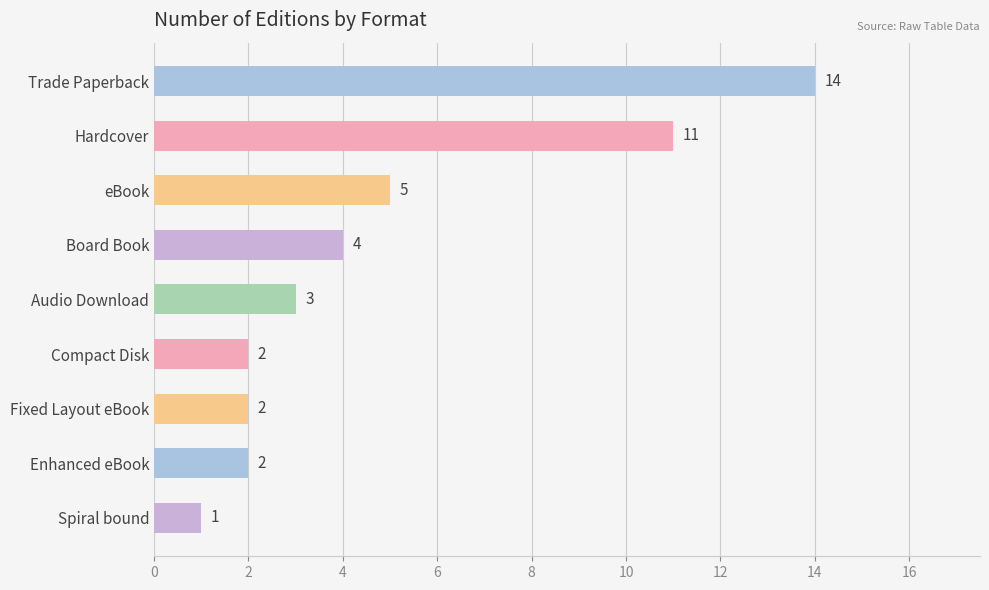

At which category does the chart reach its minimum across all series?

Spiral bound